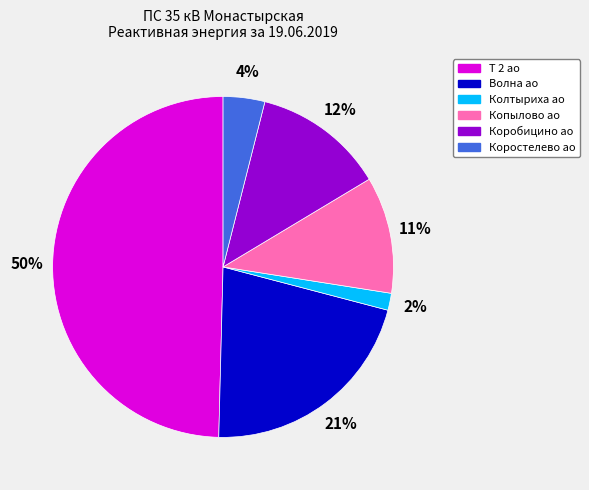

To the nearest percent, what is the difference between the largest and smallest slice percentages?

48%